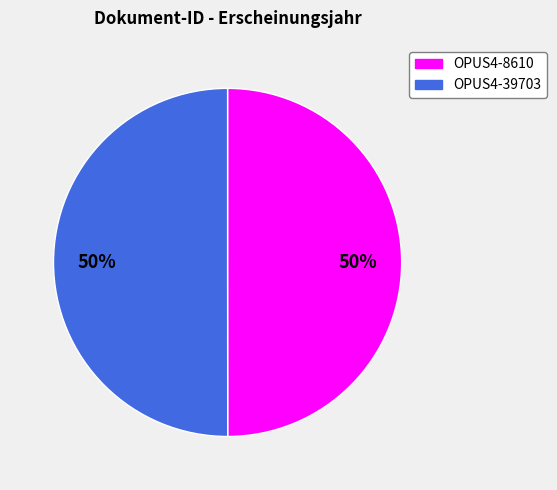

What percentage is the OPUS4-8610 slice, to the nearest percent?

50%